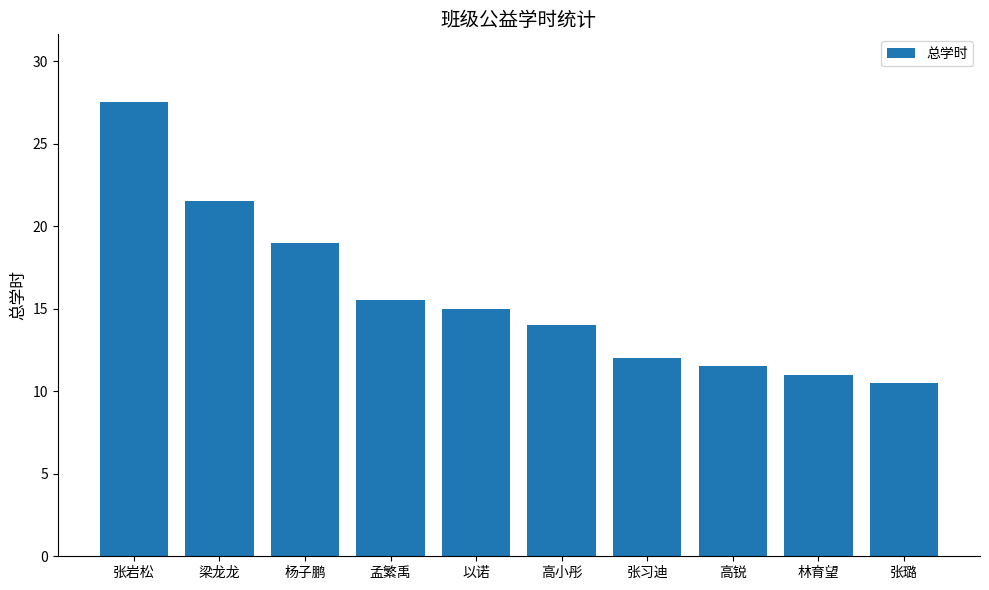

How many values are below 15?

5